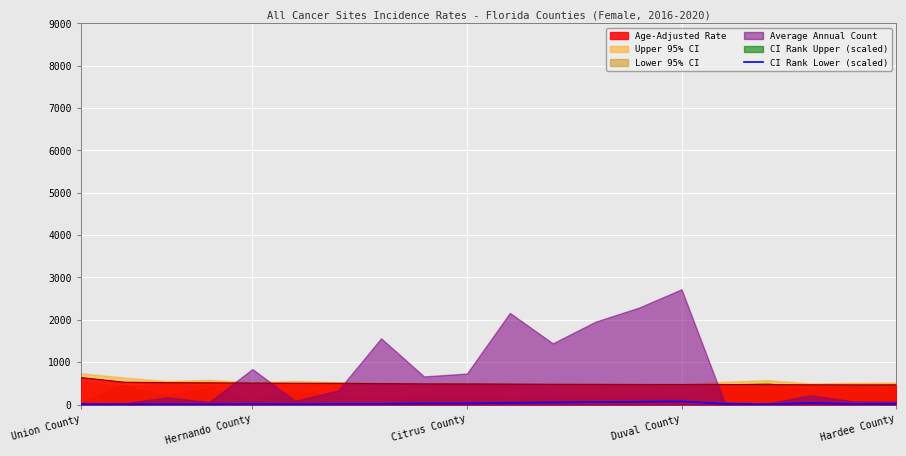

True or false: the data shows 28 at 18.

False